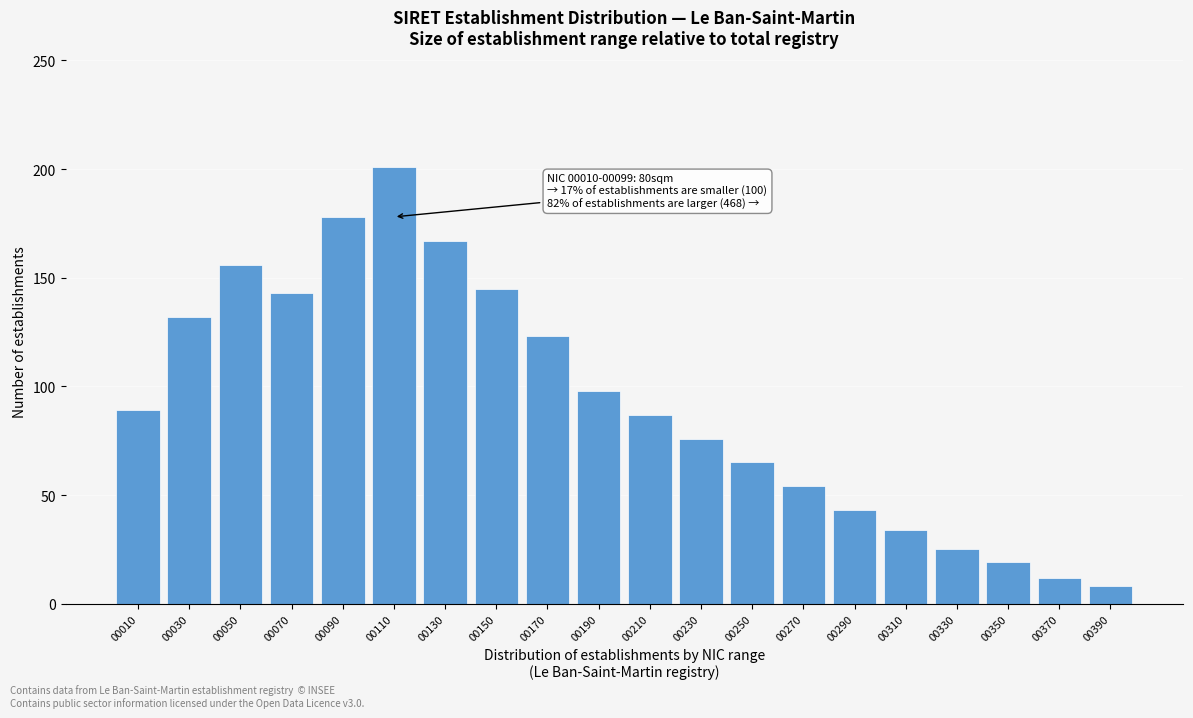

Reading left to right, transcribe all the data shown in this chart.

00010=89	00030=132	00050=156	00070=143	00090=178	00110=201	00130=167	00150=145	00170=123	00190=98	00210=87	00230=76	00250=65	00270=54	00290=43	00310=34	00330=25	00350=19	00370=12	00390=8